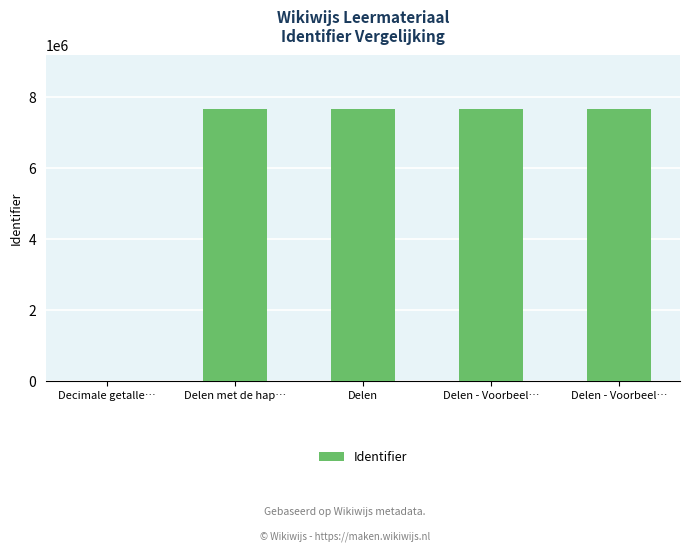

Are the bars grouped side by side (vs. stacked)?

No